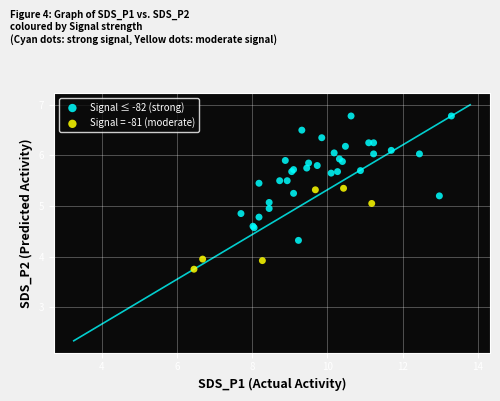

Which series has the largest Y range (max minus min)?

Signal ≤ -82 (strong)